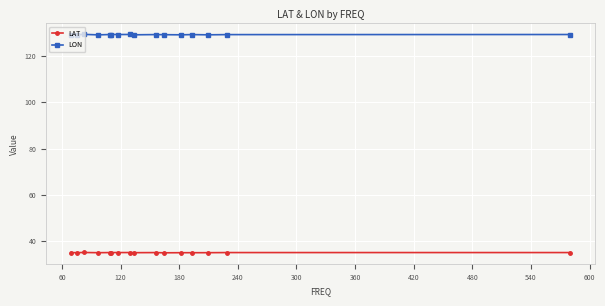

Which series has the widest spread of values?

LON